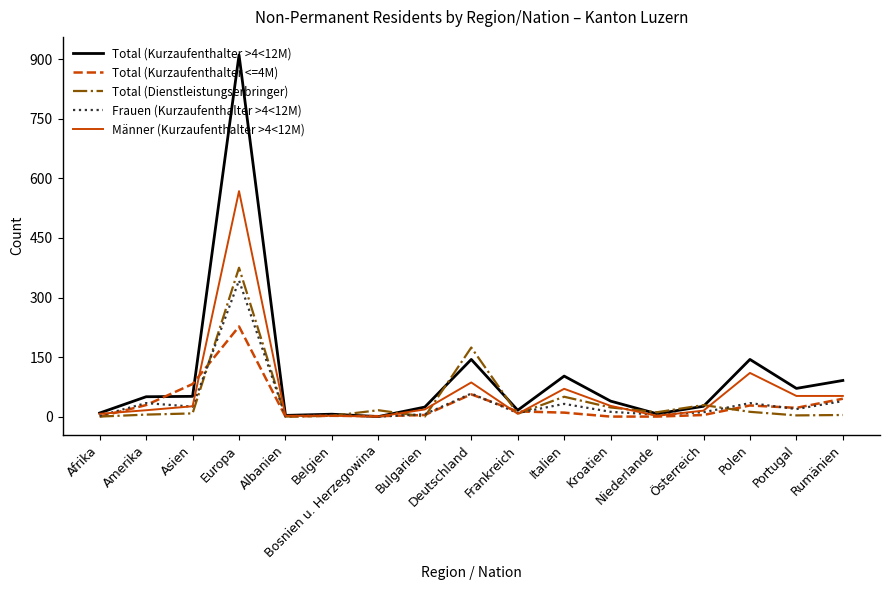

Is it true that Frauen (Kurzaufenthalter >4<12M) equals 179 at Bosnien u. Herzegowina?

False